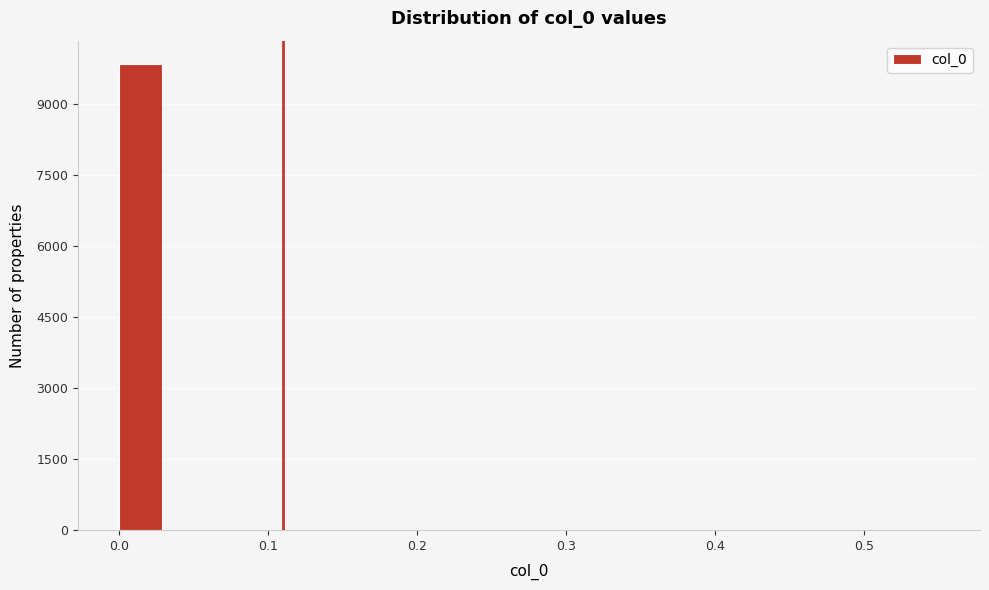

Read against the x-axis, roughly where is the centre of the tallest bar?

0.01